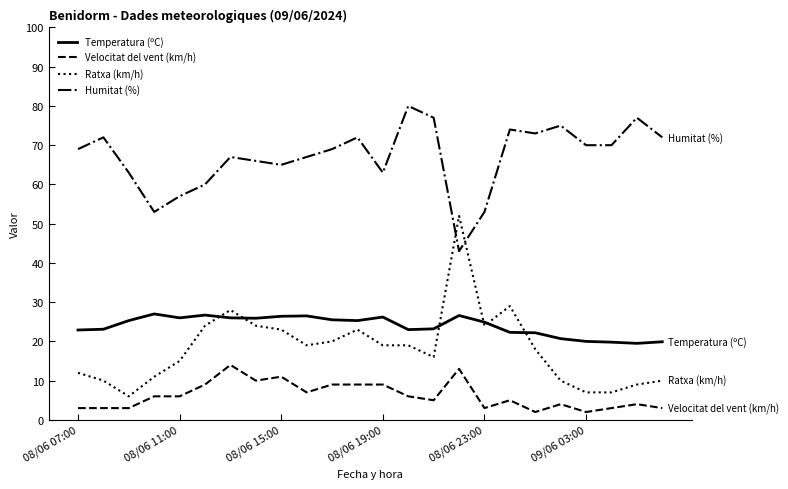

Rank the series by their maximum value, from lowest to highest.

Velocitat del vent (km/h), Temperatura (ºC), Ratxa (km/h), Humitat (%)